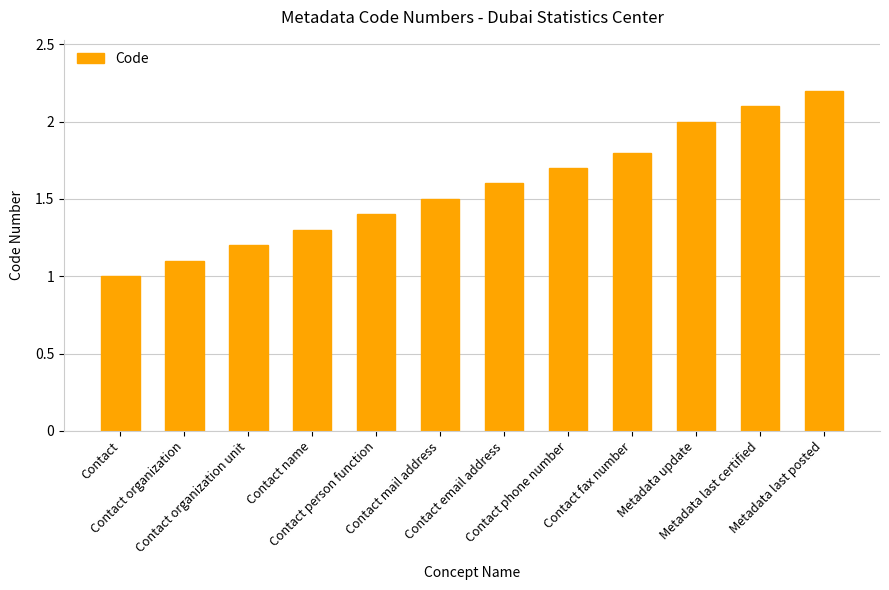

List the labels in order of value, smallest first.

Contact, Contact organization, Contact organization unit, Contact name, Contact person function, Contact mail address, Contact email address, Contact phone number, Contact fax number, Metadata update, Metadata last certified, Metadata last posted